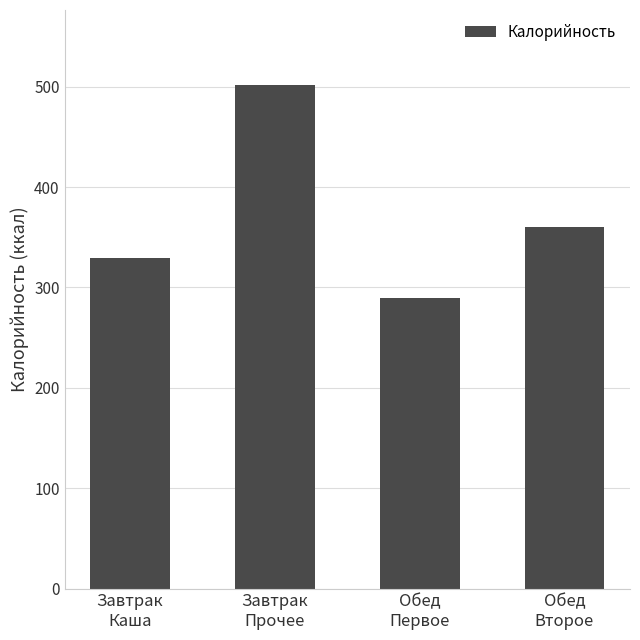

Reading right to left, what are all the values shown in this chart?

360.4	289.0	501.2	328.8